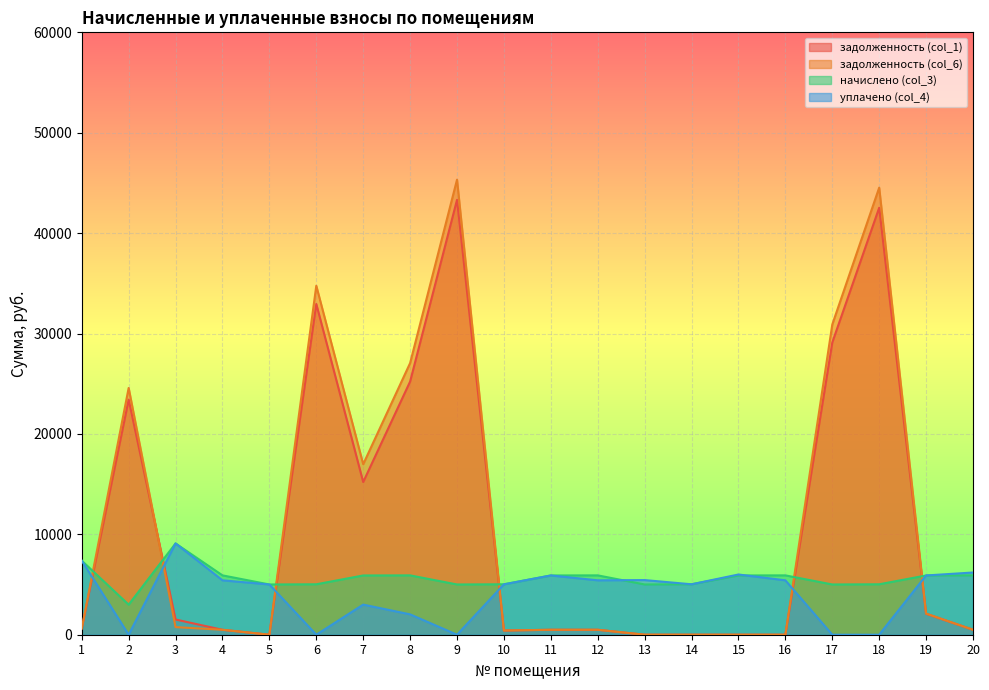

Which category has the highest value across all series?

9